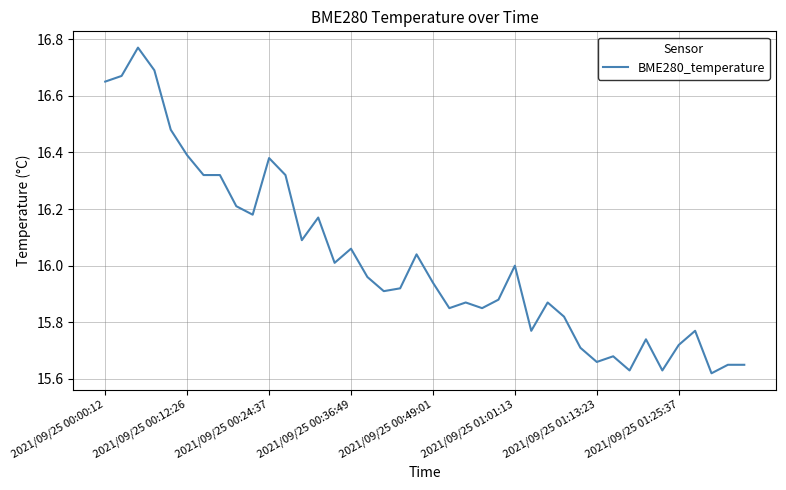

True or false: there are more than 1 points higher than both neighbors.

True